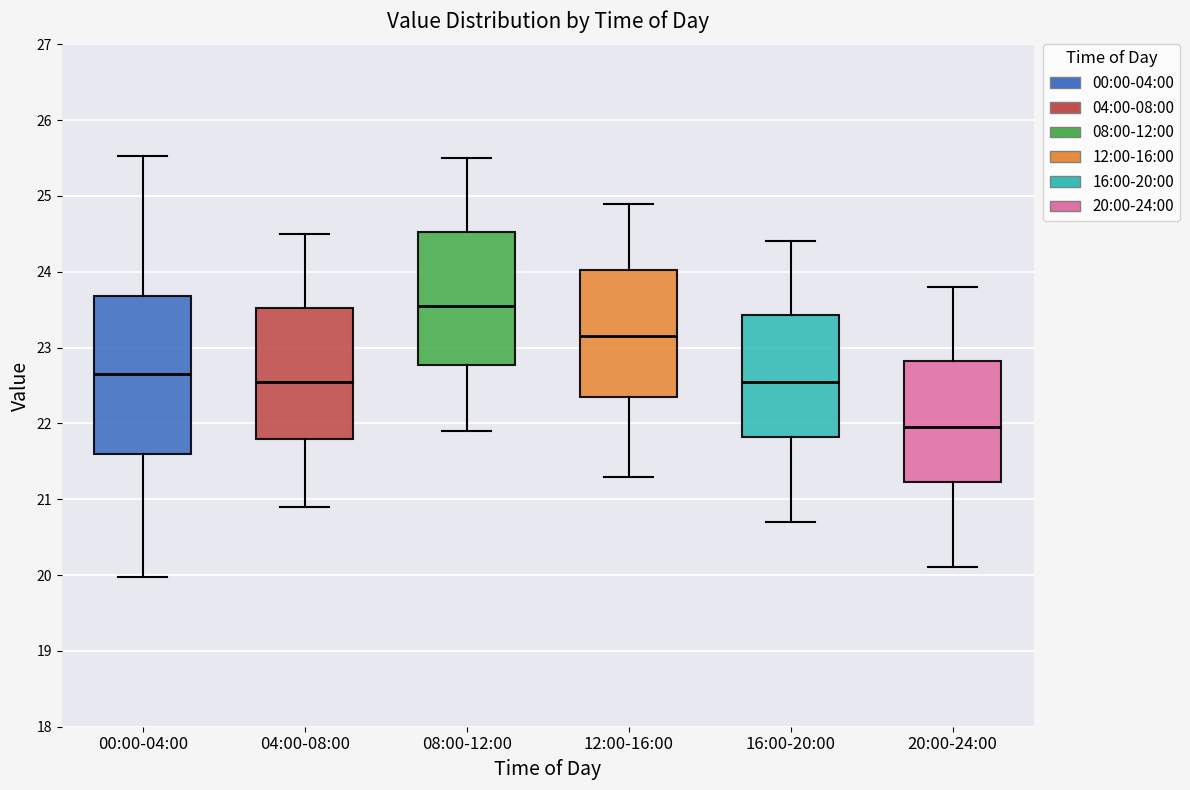

Where does the median line of the box for 20:00-24:00 sit on the y-axis? The values are not printed on the chart, so give them approximately, as read against the axis.

22.0